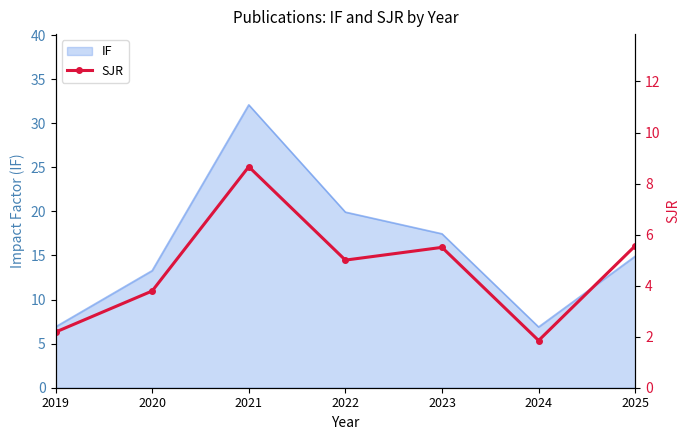

True or false: the data shows 3.1 at 2024.

False